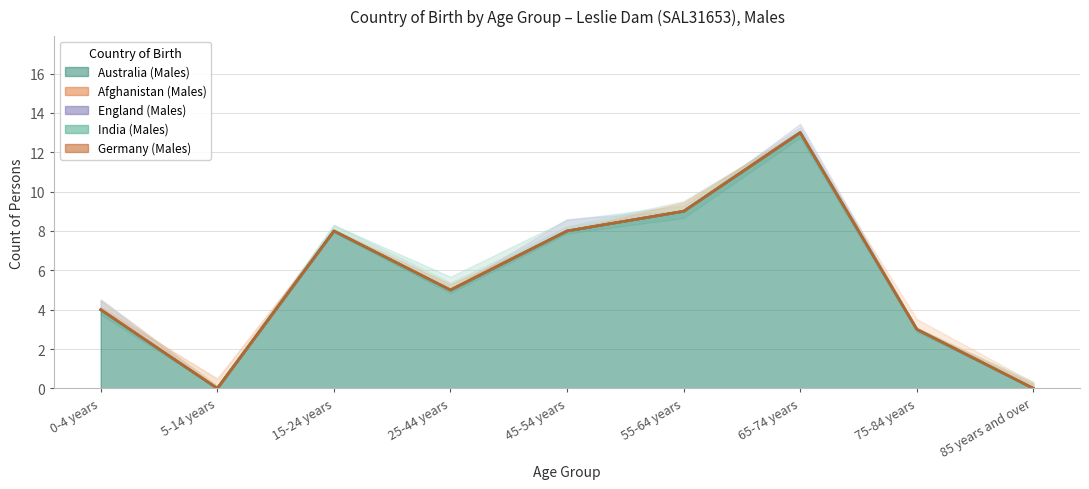

Where is Australia (Males) nearest to the value 6?

25-44 years